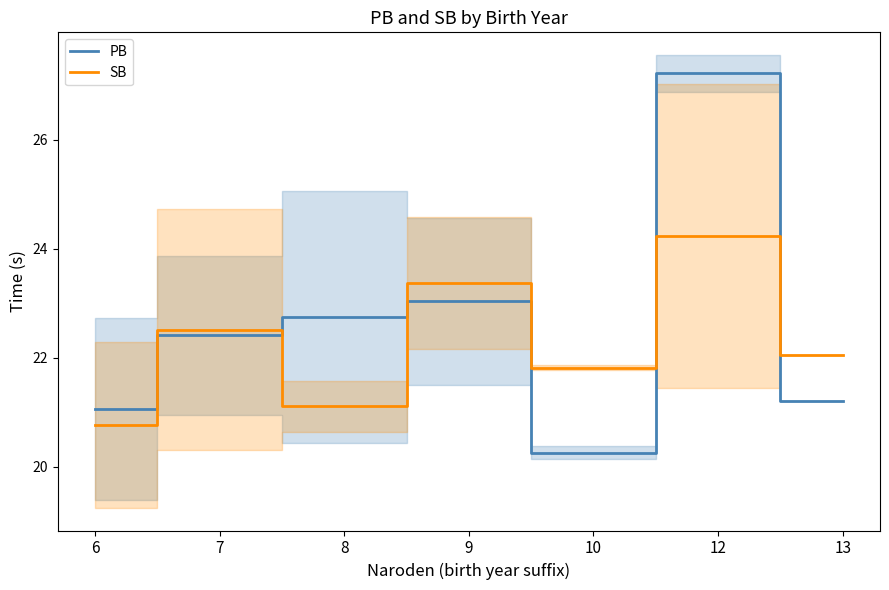

True or false: PB and SB intersect in this chart.

True